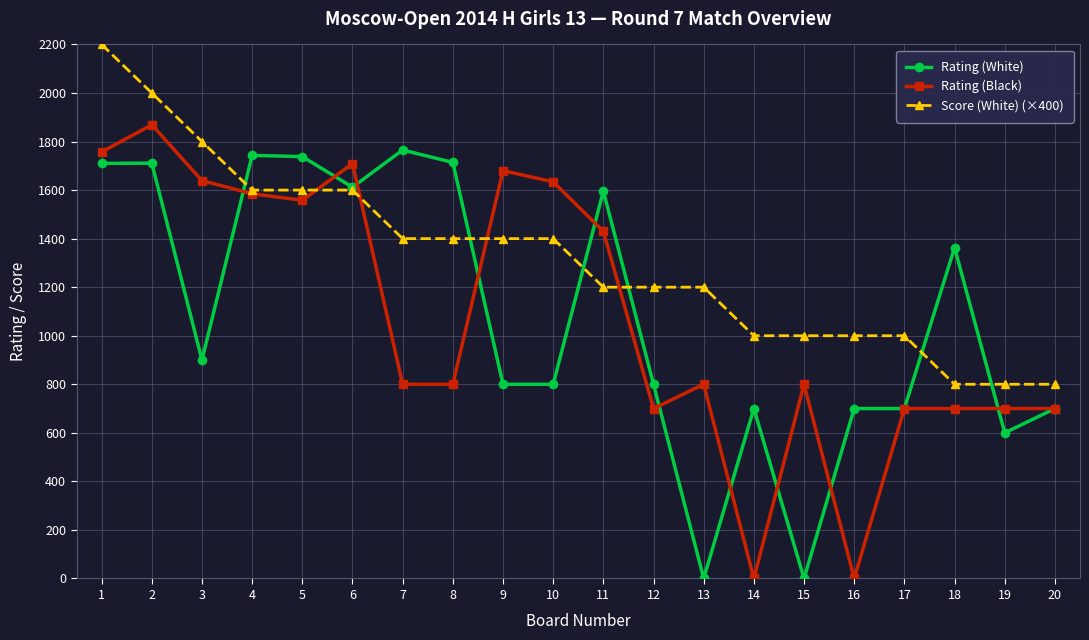

What is the highest value of the Rating (White) series?

1765